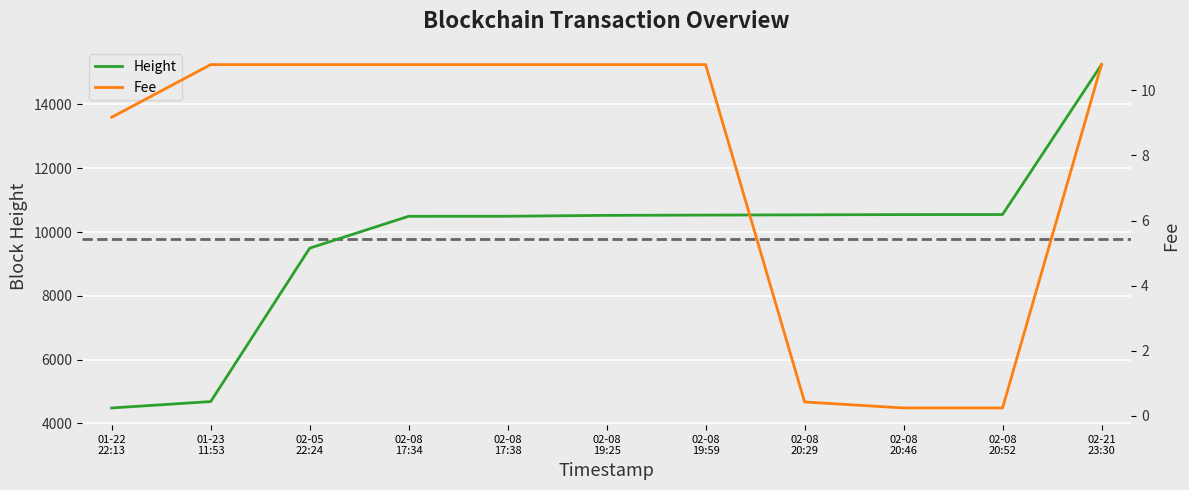

True or false: Height and Fee intersect in this chart.

False